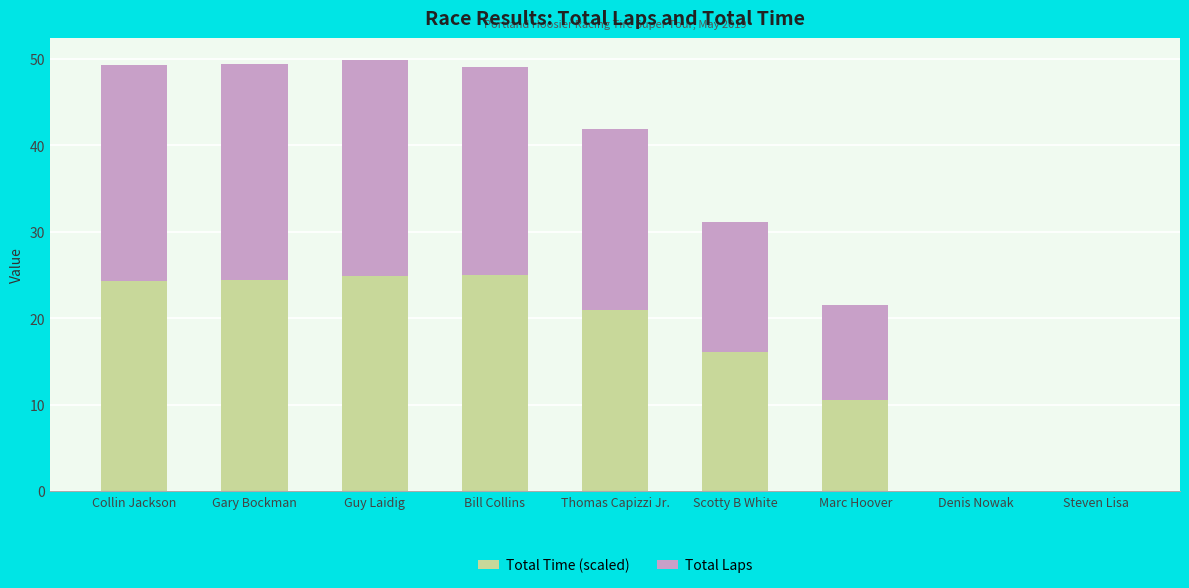

How many data points does each series have?

9